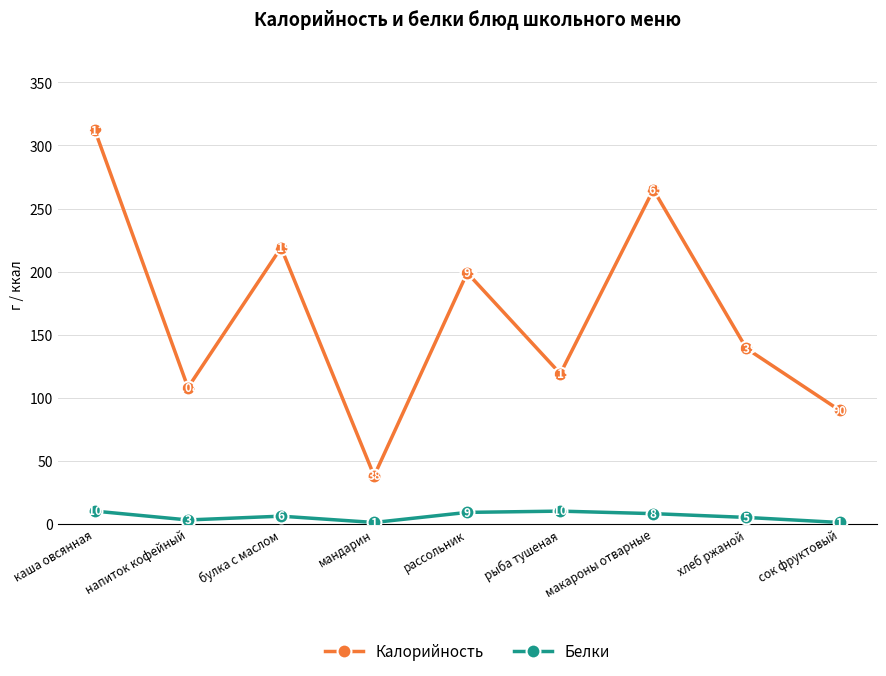

True or false: Белки has more than 1 points higher than both neighbors.

True